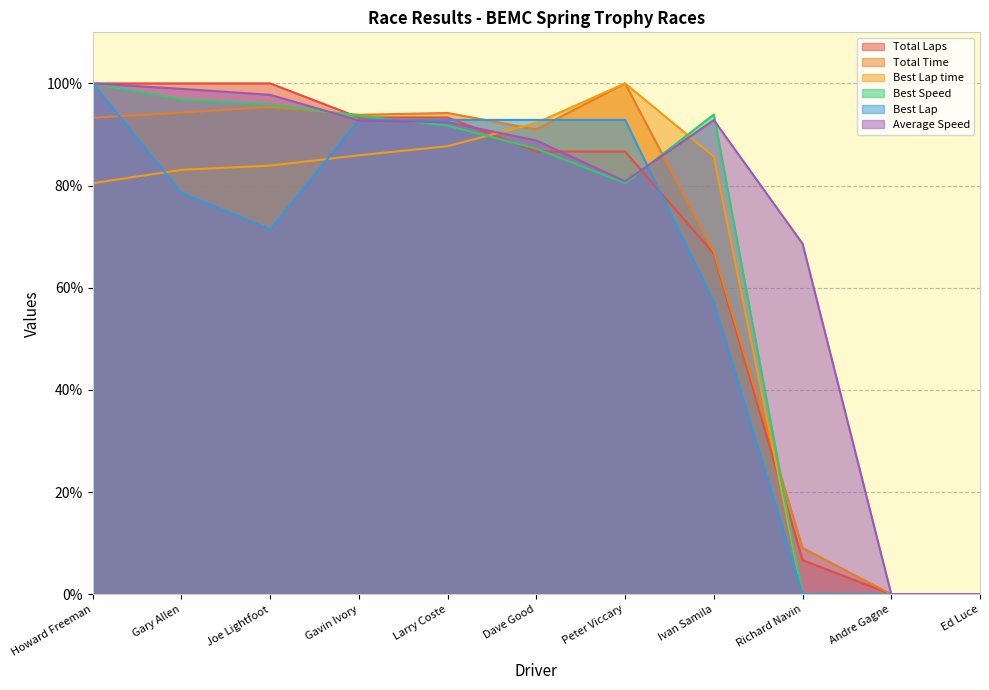

True or false: Best Lap time has a value of 85.7 at Ivan Samila.

True